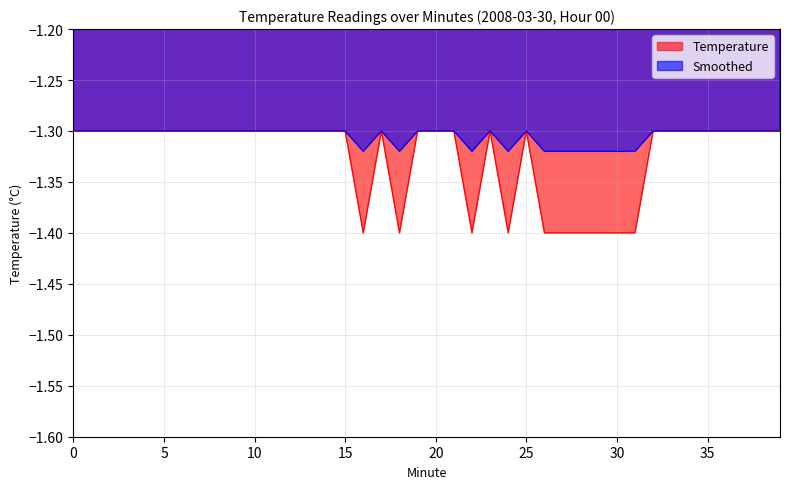

Between 1 and 20, which is larger?

1